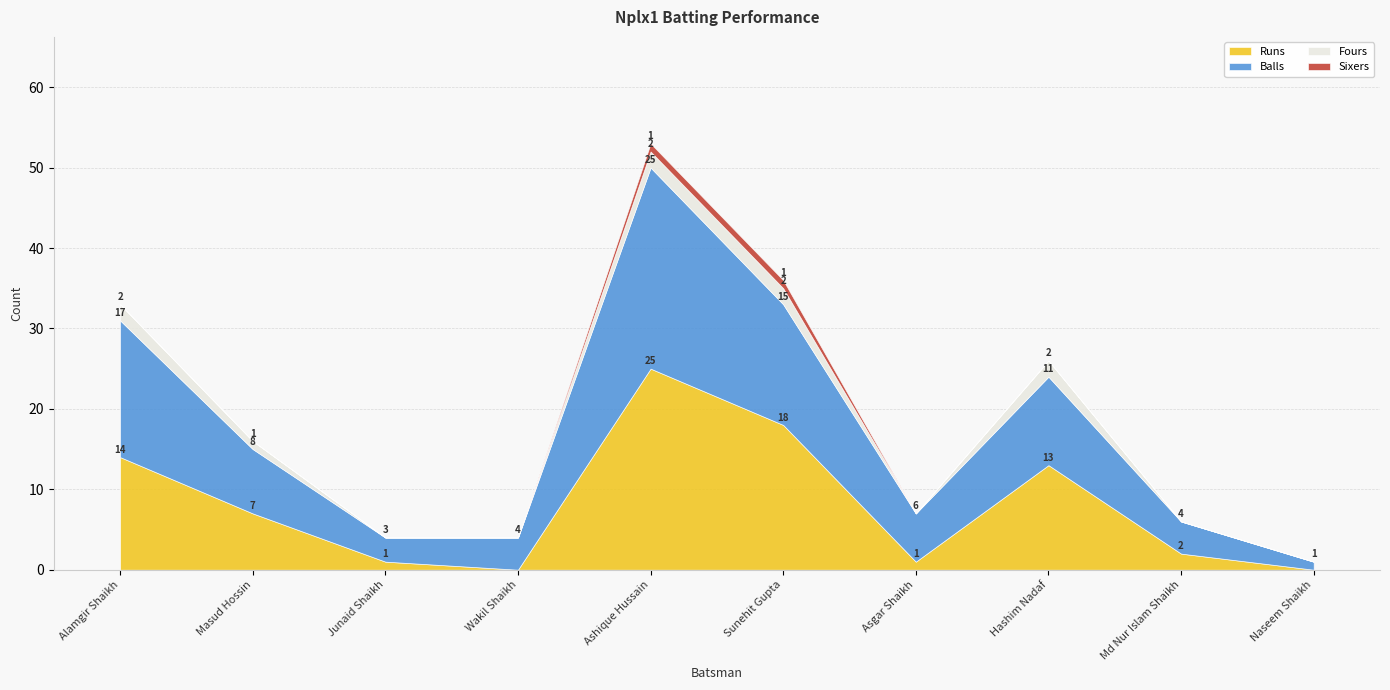

True or false: Sixers and Balls cross at least once.

False